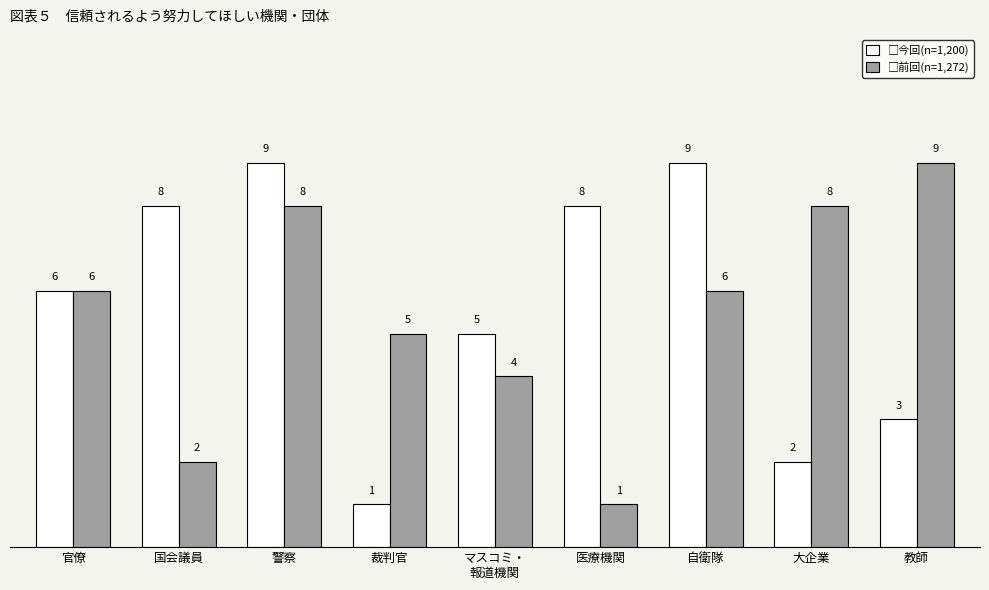

What is the total value across all series at 医療機関?

9